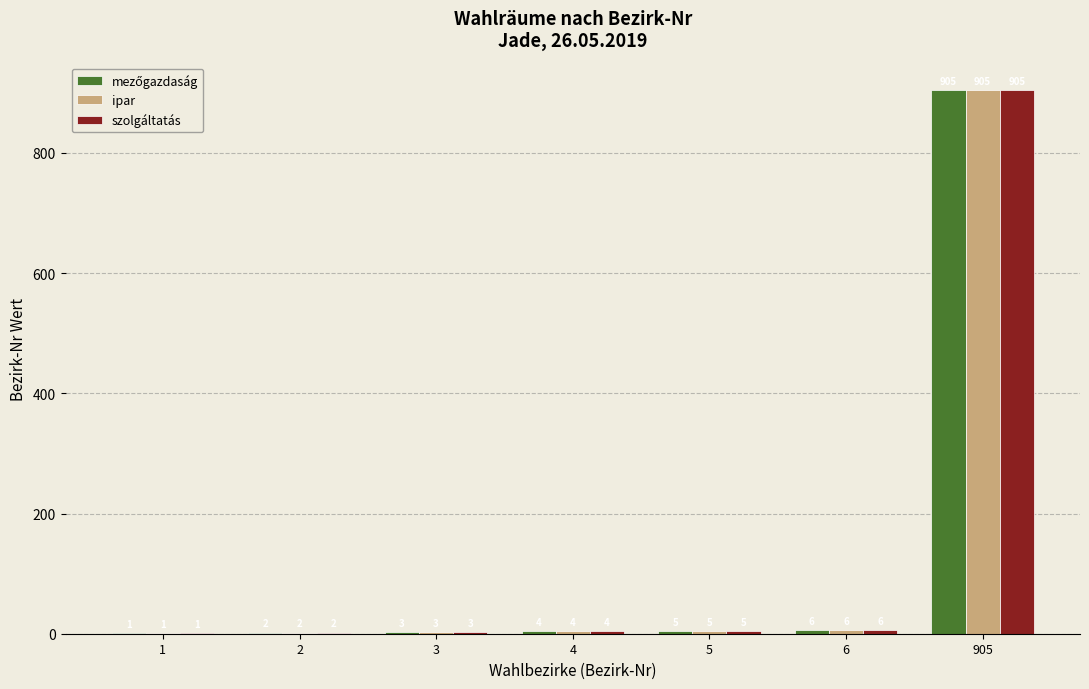

Is it true that szolgáltatás equals 6 at 6?

True